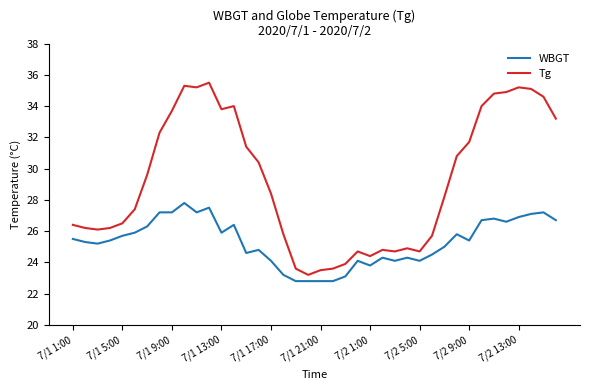

List the series in order of their overall mean, lowest first.

WBGT, Tg